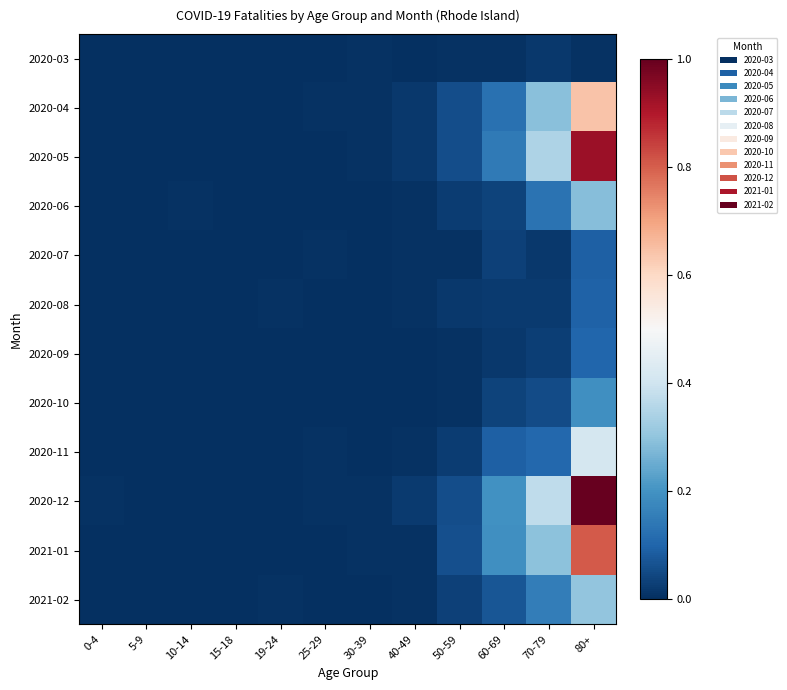

At 25-29, list the series in order from smallest to largest.

2020-03, 2020-05, 2020-06, 2020-08, 2020-09, 2020-10, 2021-01, 2021-02, 2020-04, 2020-07, 2020-11, 2020-12